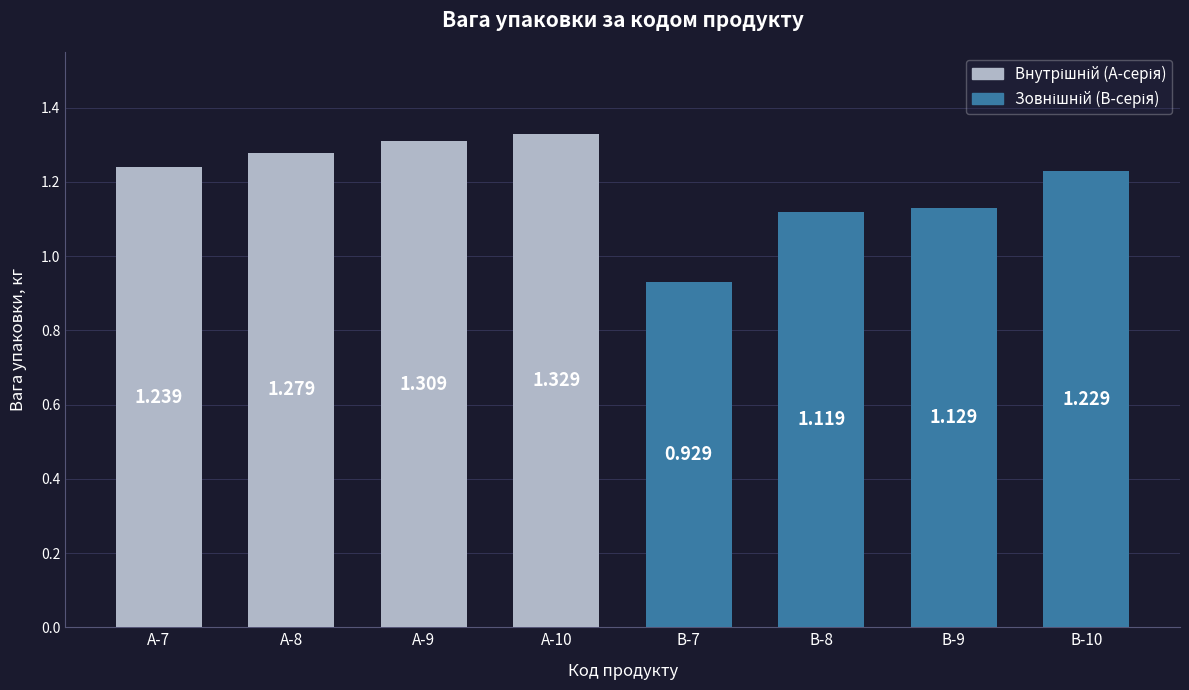

How many values are below 1?

1